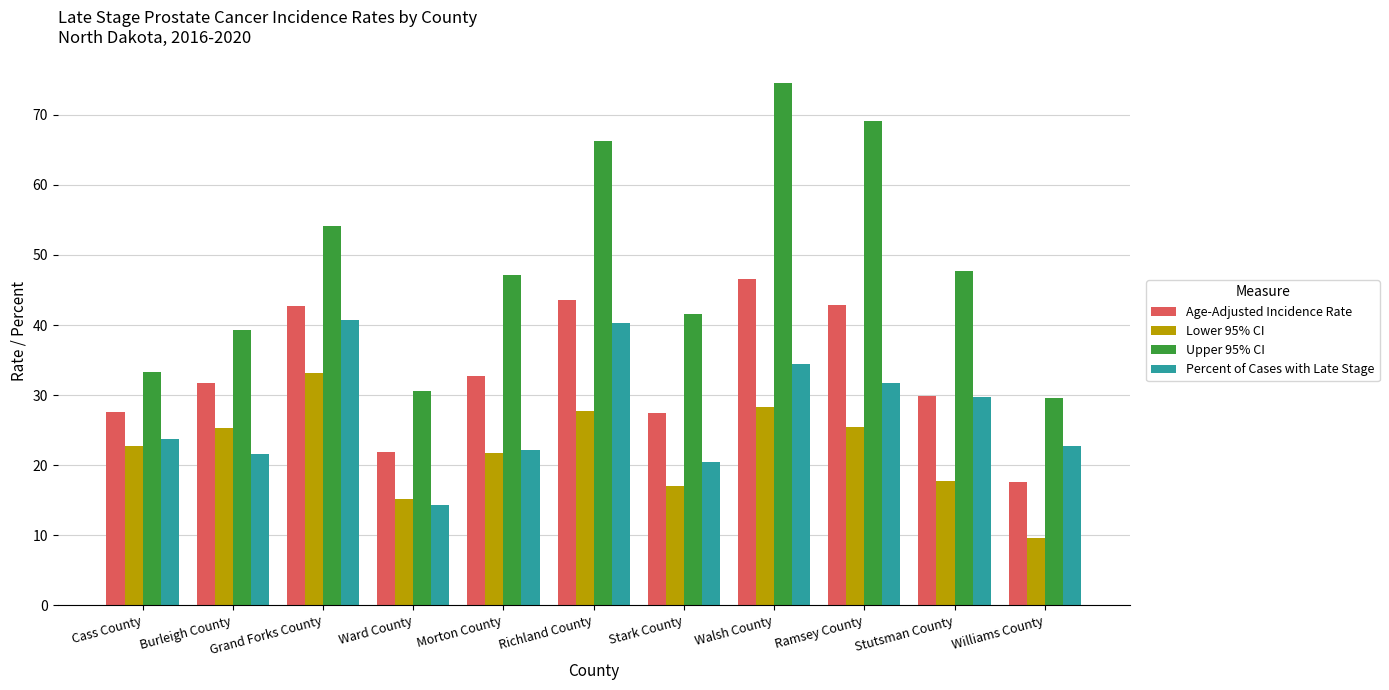

What value does the Upper 95% CI series have at Walsh County?

74.6